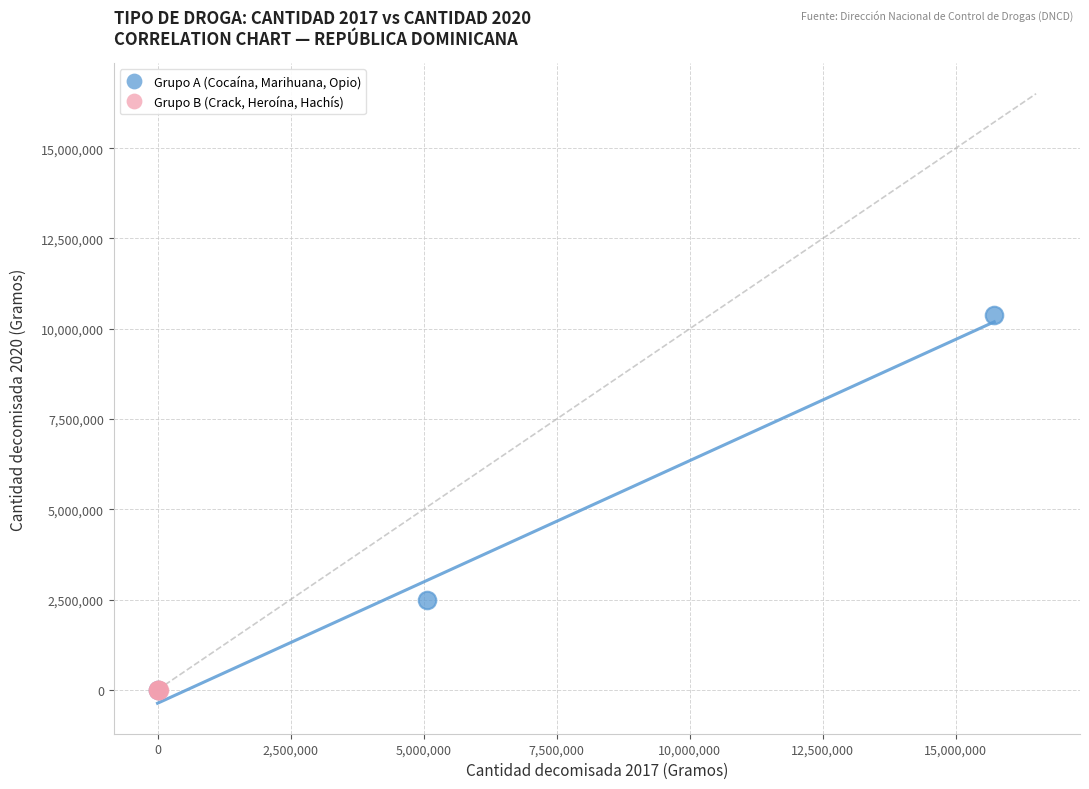

Which series contains the highest Y value?

Grupo A (Cocaína, Marihuana, Opio)